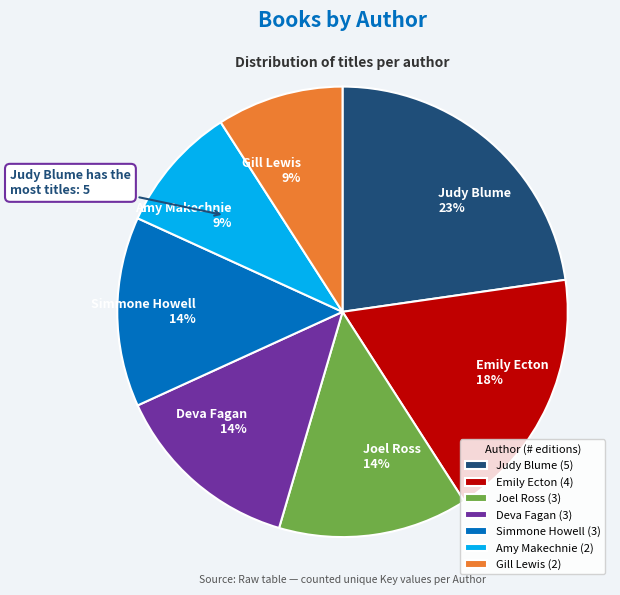

Is there a majority slice in this chart?

No